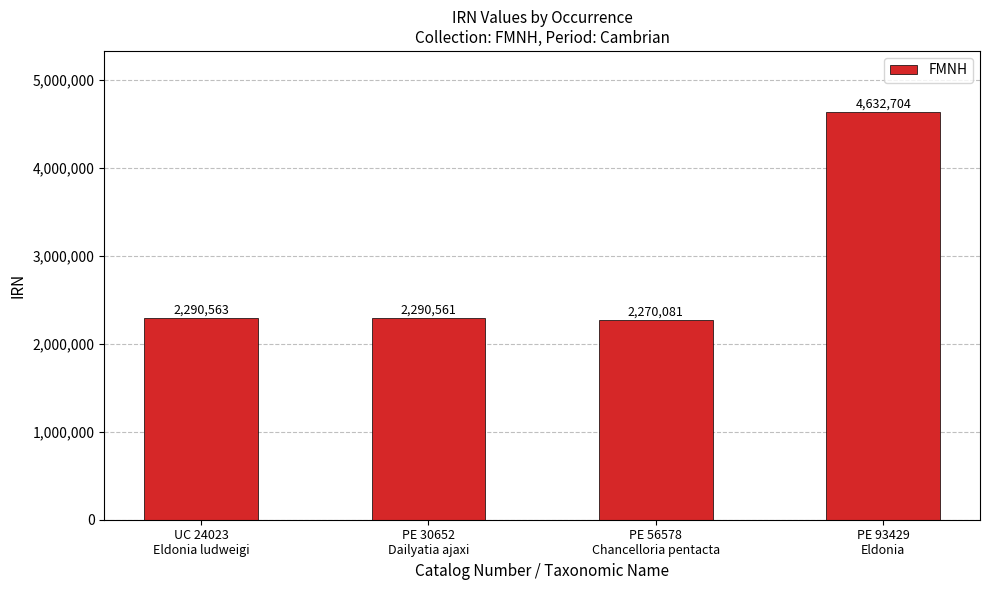

Rank the categories by value from lowest to highest.

PE 56578
Chancelloria pentacta, PE 30652
Dailyatia ajaxi, UC 24023
Eldonia ludweigi, PE 93429
Eldonia